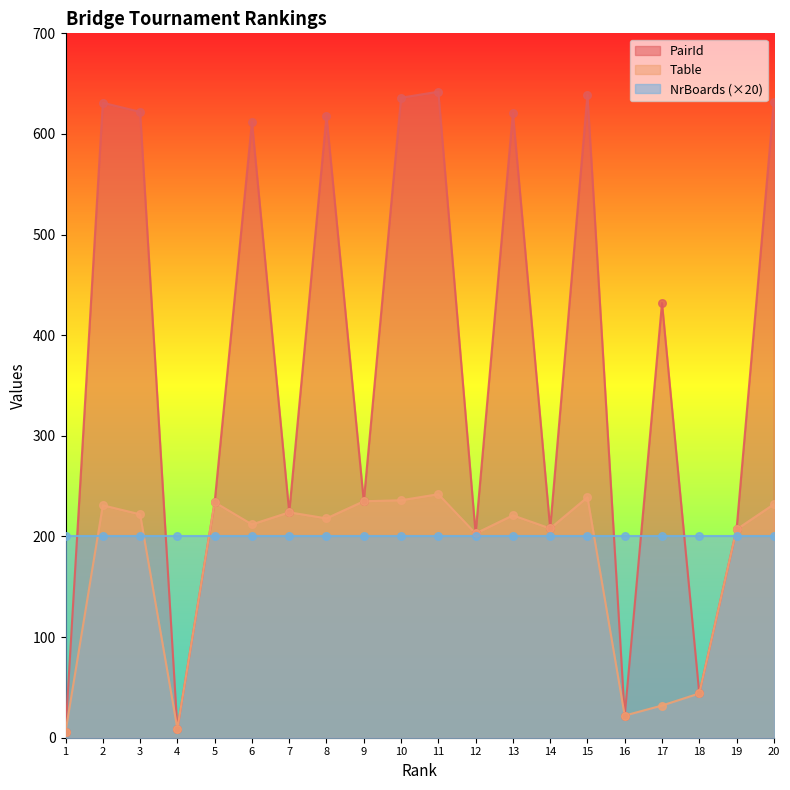

Is the value of Table at 3 greater than the value of PairId at 3?

No